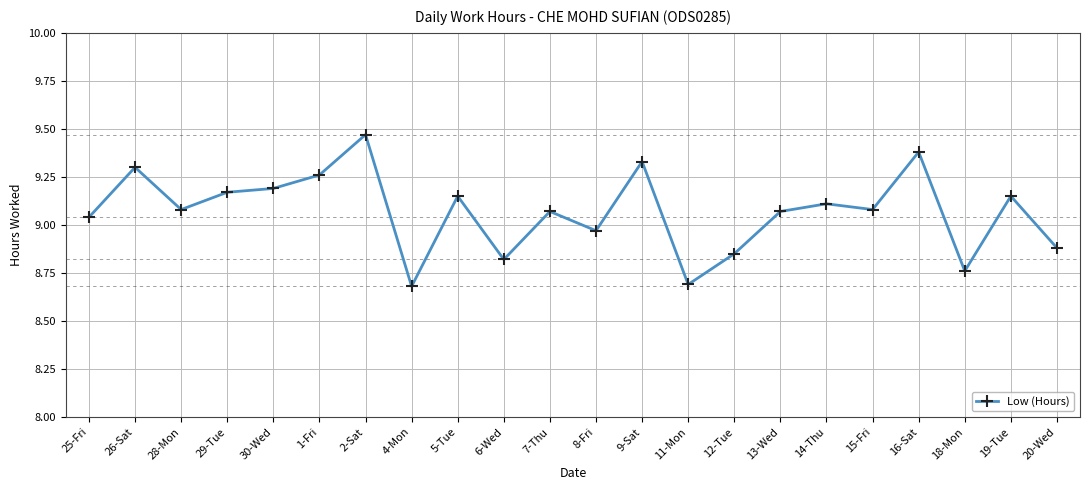

What is the difference between the maximum and minimum values?

0.8